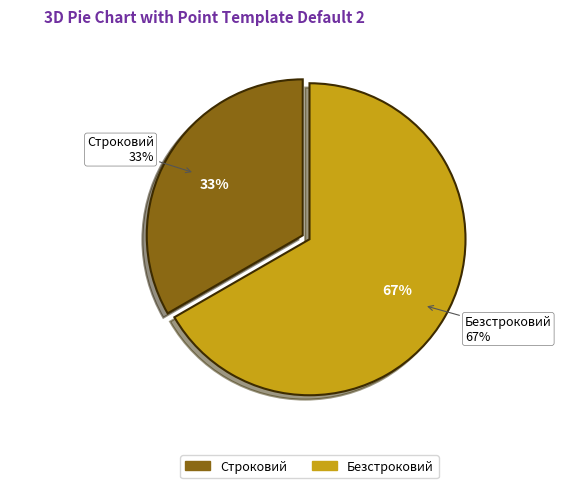

Combined, what portion of the pie is Строковий and Безстроковий?

100.0%